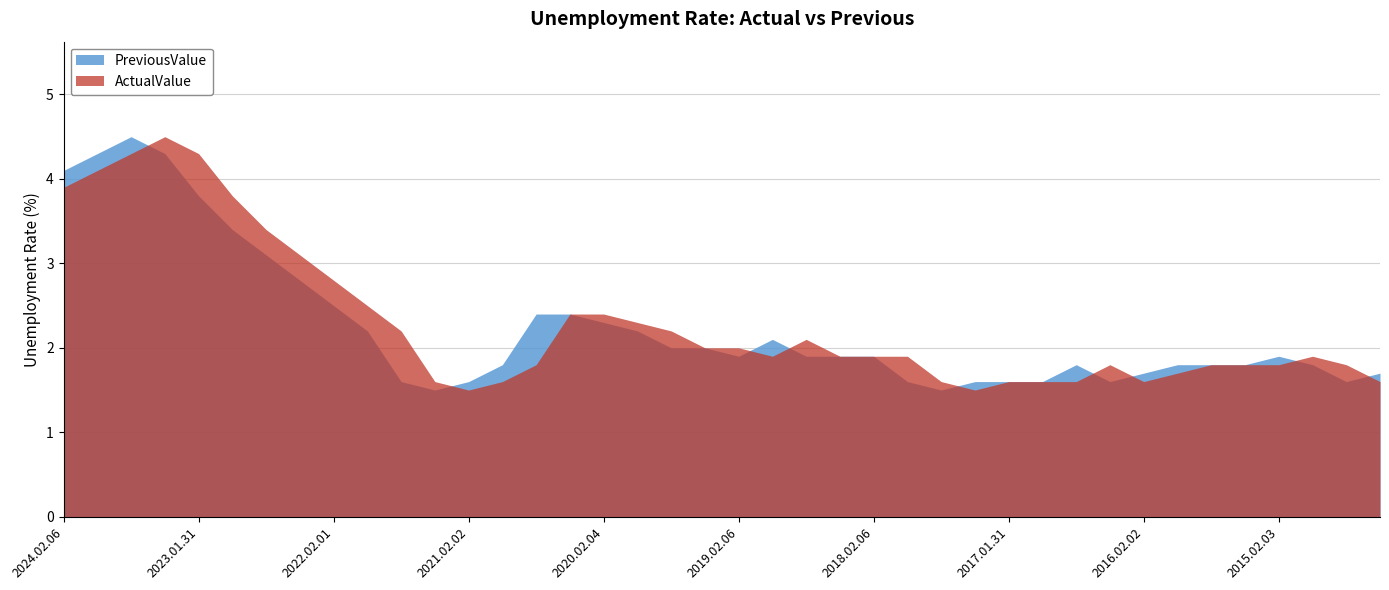

At 2018.02.06, list the series in order from largest to smallest.

ActualValue, PreviousValue